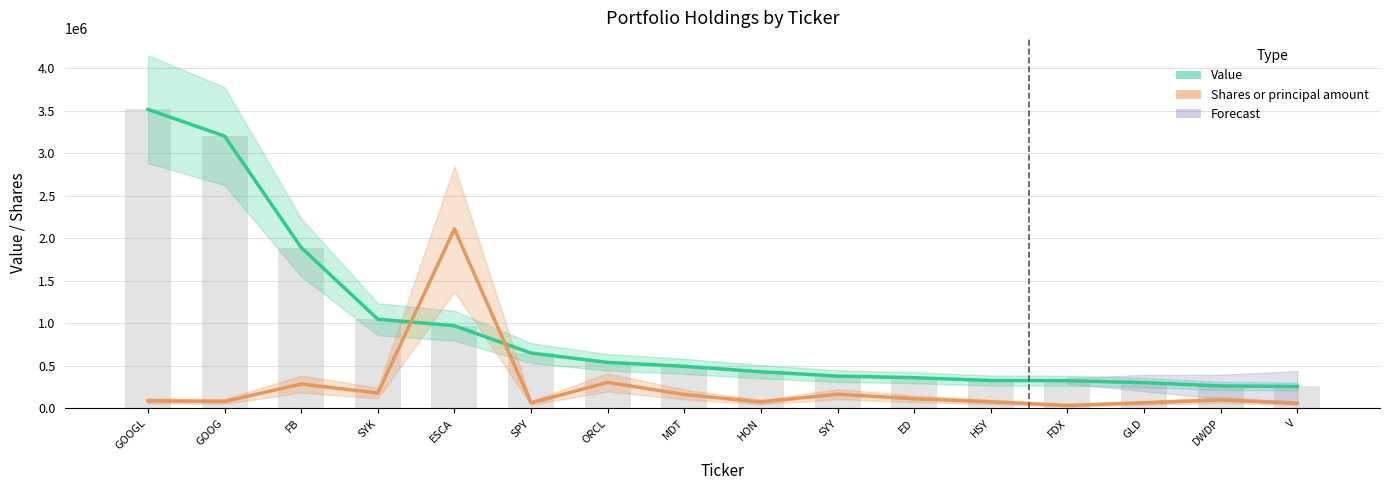

Does the chart contain any negative values?

No